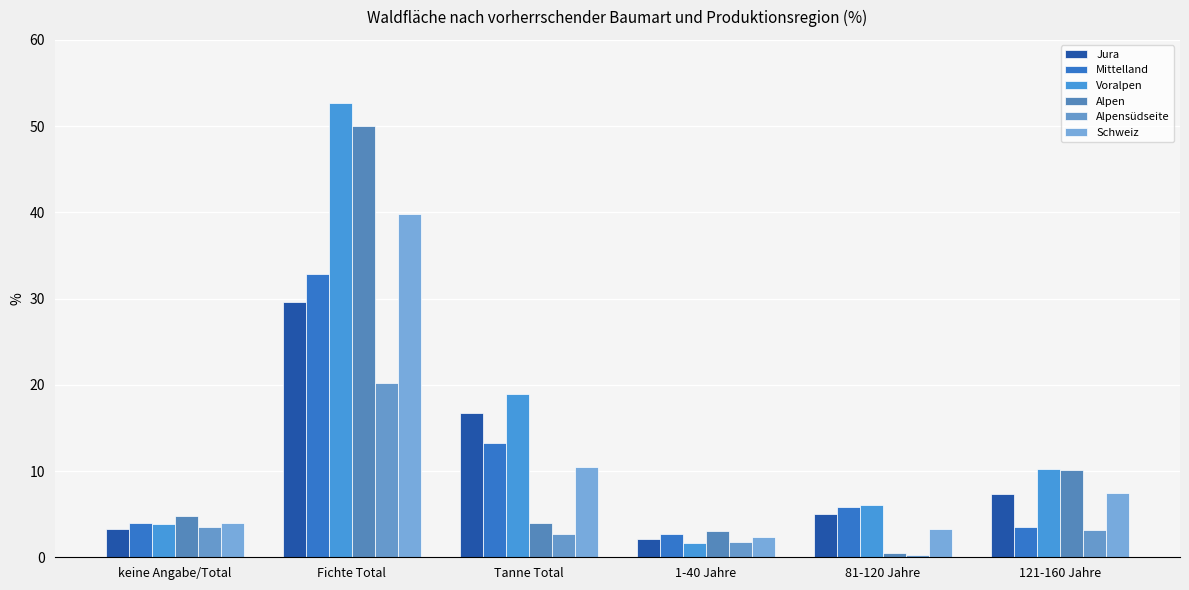

What are all the series names shown in the legend?

Jura, Mittelland, Voralpen, Alpen, Alpensüdseite, Schweiz